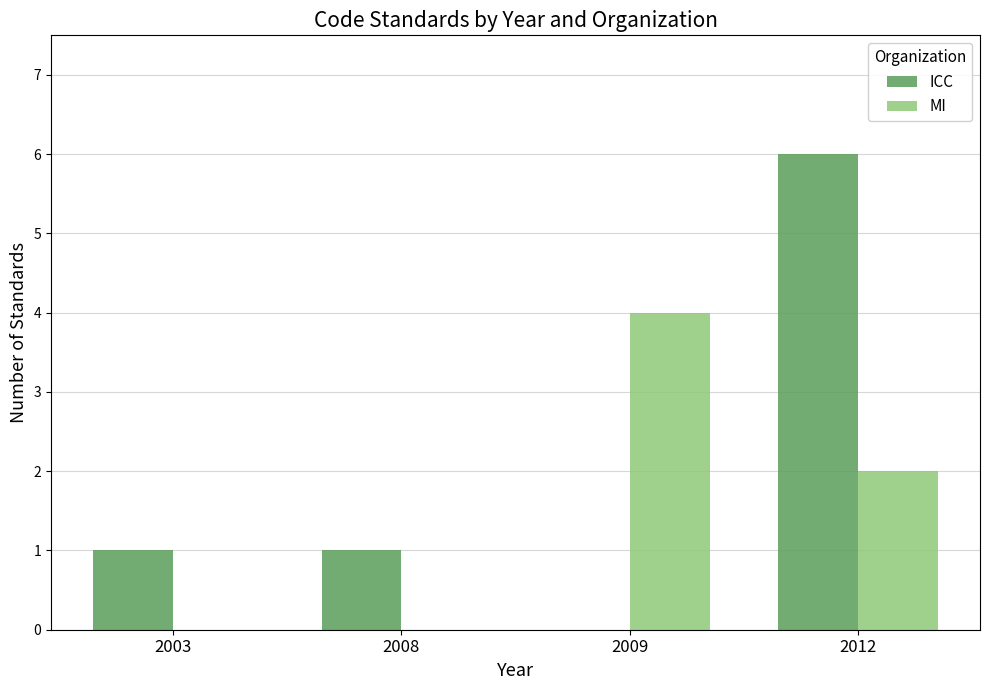

At which category is the sum across all series the highest?

2012